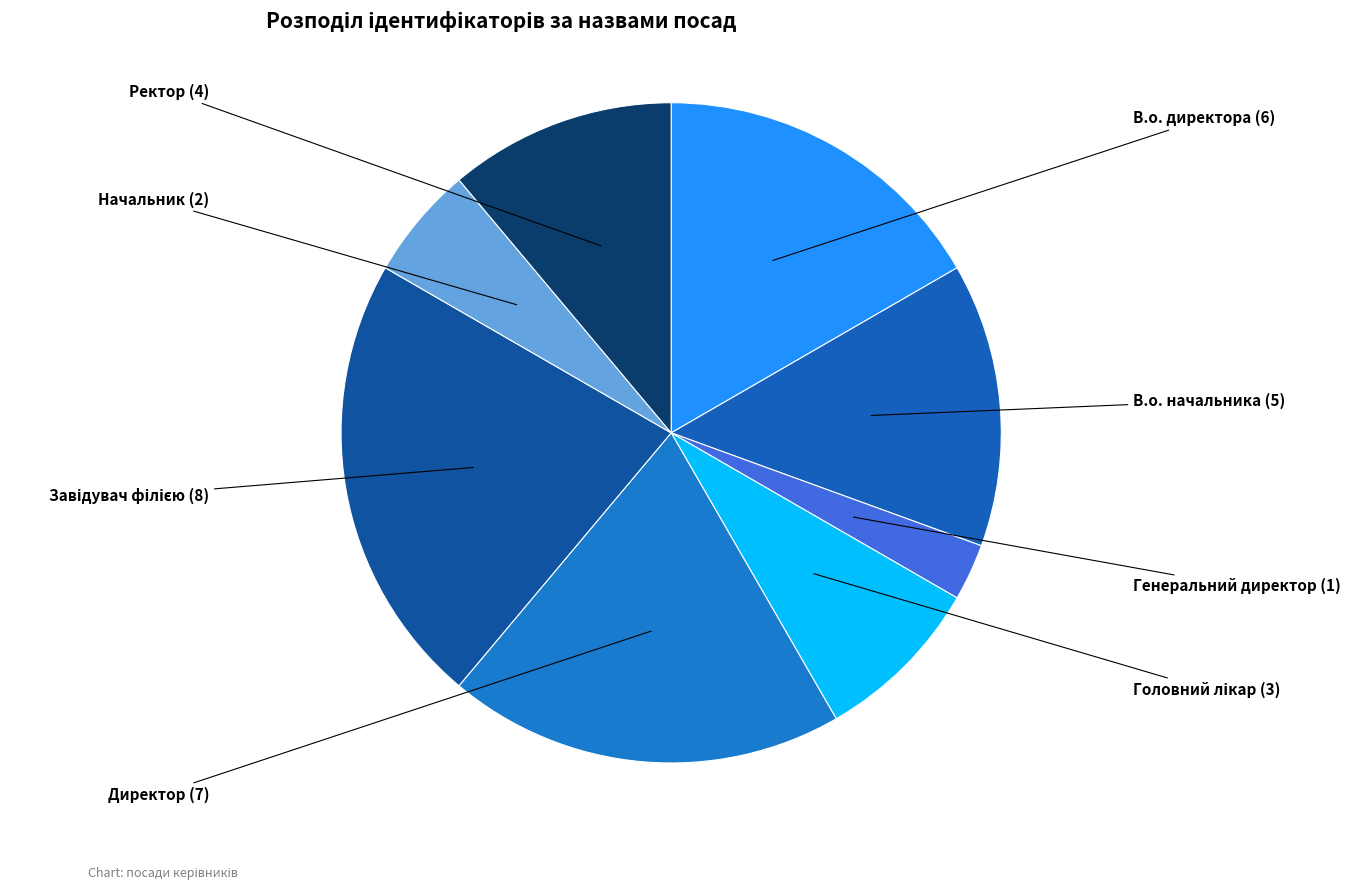

Is it true that Директор is 28% of the pie?

False